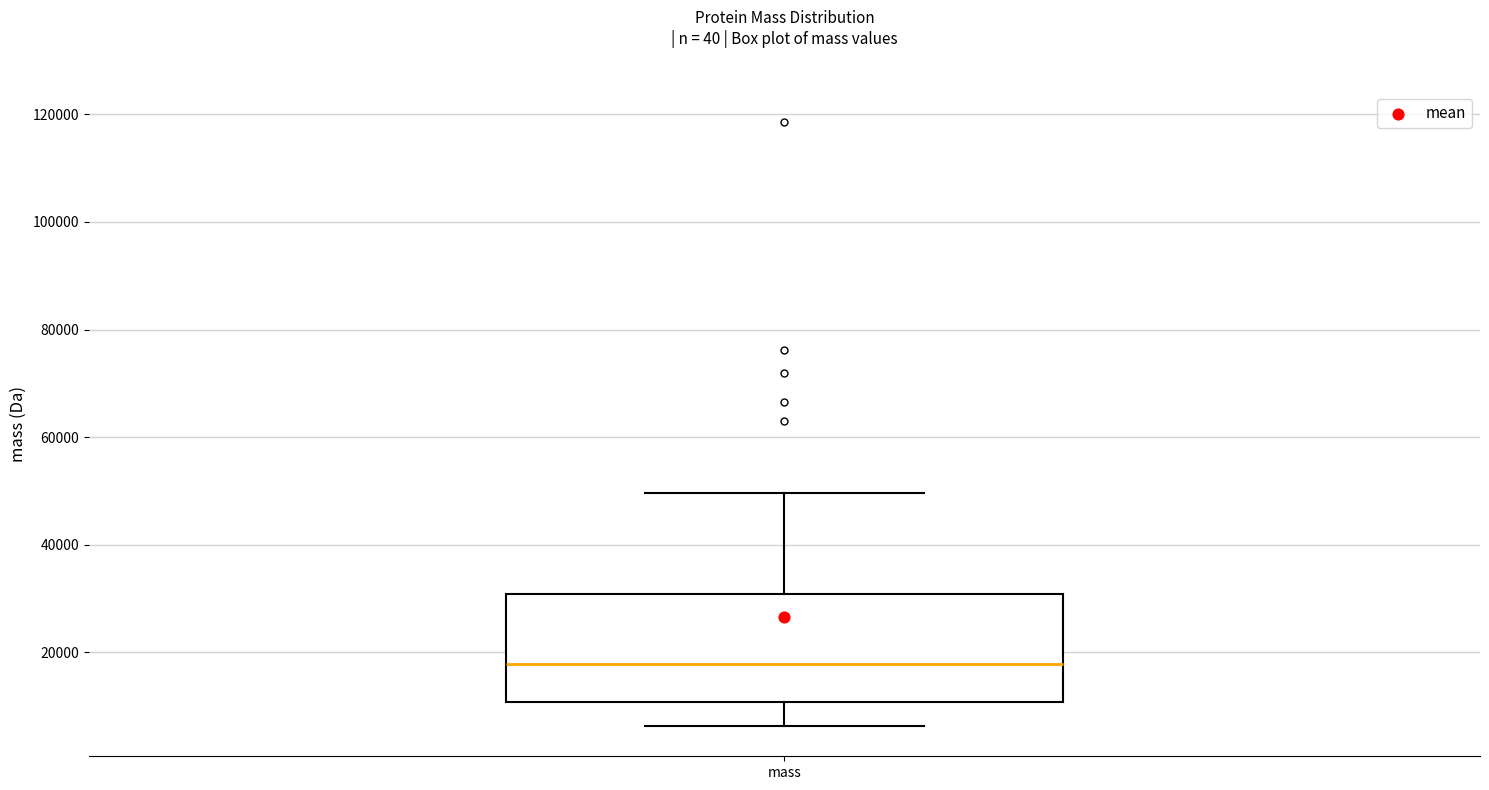

Where is the upper edge of the box for mass on the y-axis? The values are not printed on the chart, so give them approximately, as read against the axis.

30000